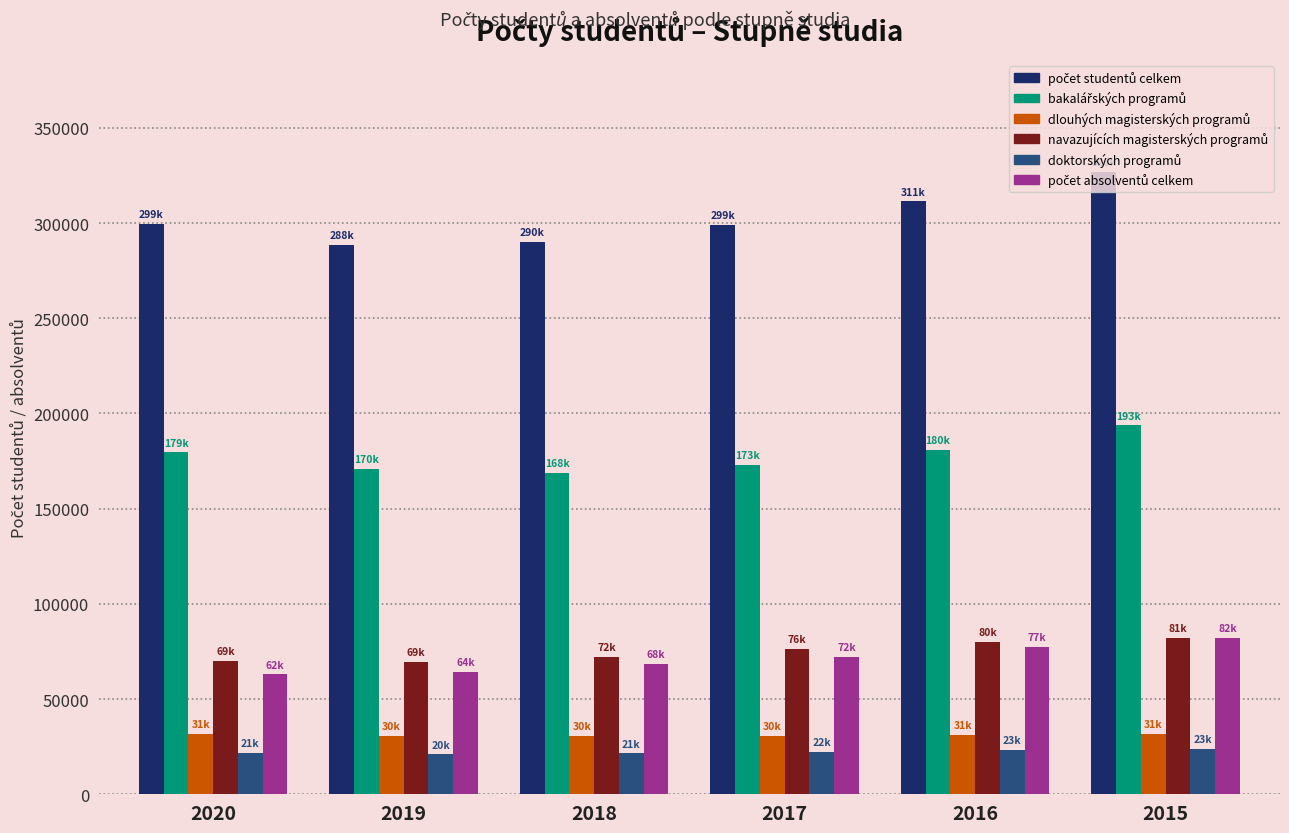

What is the minimum value shown in the chart?

20921